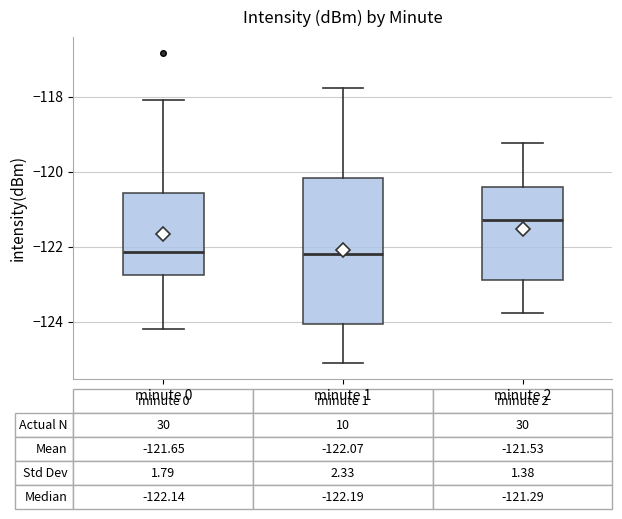

Comparing the boxes themselves (not the whiskers), which one is the tallest?

minute 1